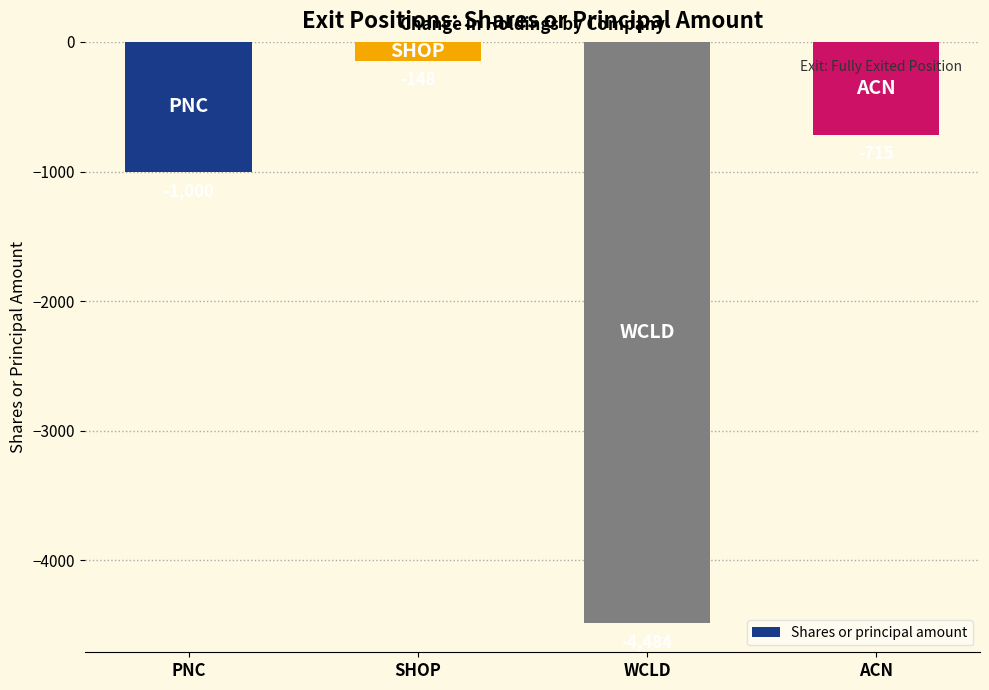

Where is the data nearest to the value -2316?

PNC